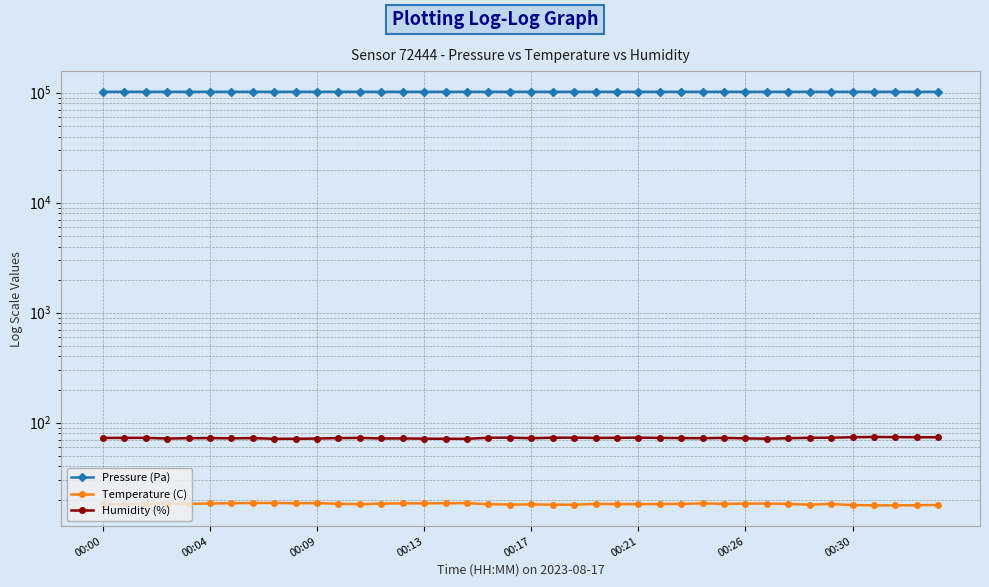

How many distinct data groups are displayed?

3